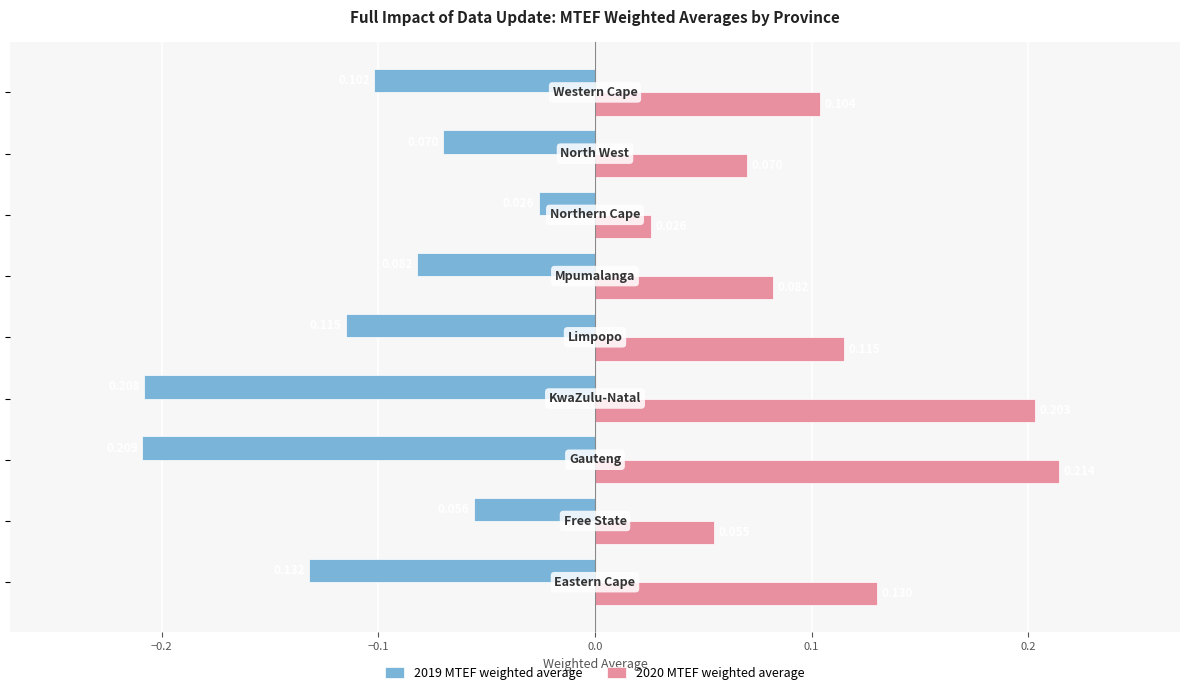

Reading left to right, what are all the values shown in this chart?

2019 MTEF weighted average: -0.1	-0.1	-0.2	-0.2	-0.1	-0.1	-0.0	-0.1	-0.1
2020 MTEF weighted average: 0.1	0.1	0.2	0.2	0.1	0.1	0.0	0.1	0.1